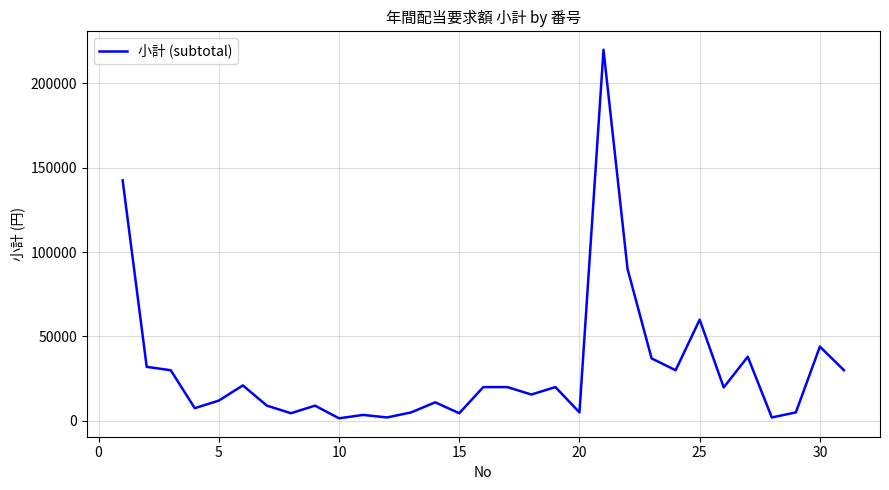

What is the greatest value displayed?

220000